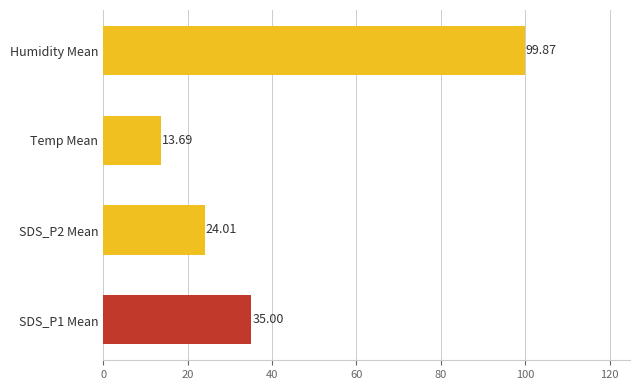

What is the difference between the maximum and minimum values?

86.2